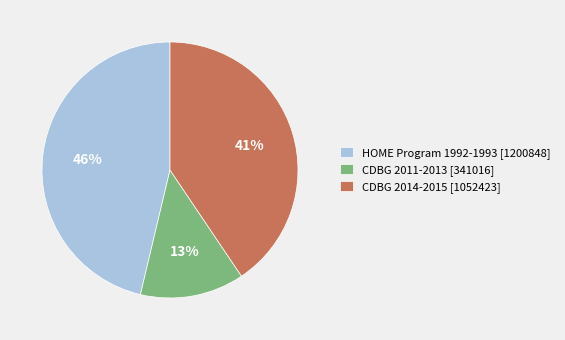

Rank the categories by value from highest to lowest.

HOME Program 1992-1993 [1200848], CDBG 2014-2015 [1052423], CDBG 2011-2013 [341016]